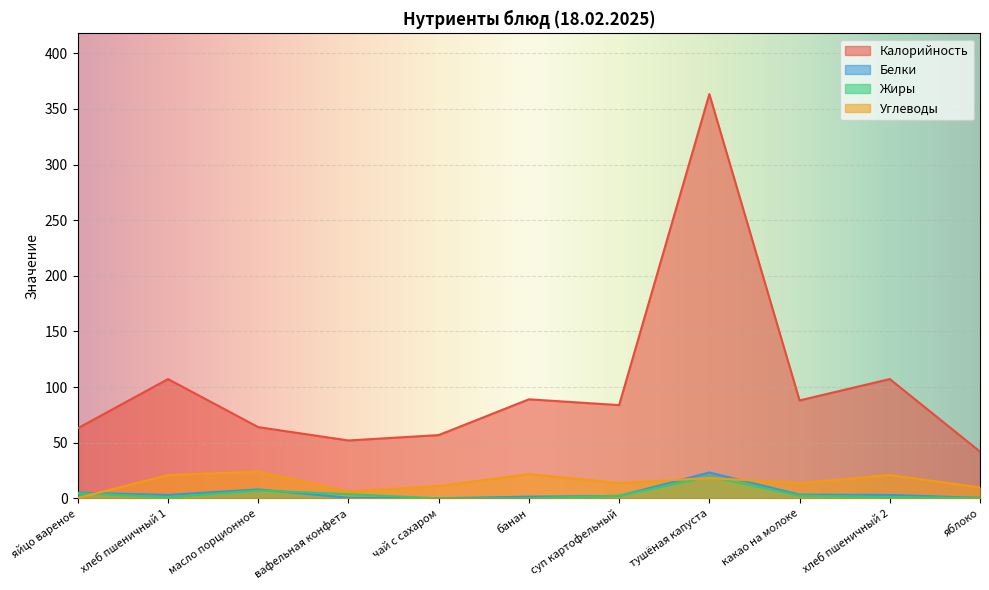

True or false: Калорийность and Жиры intersect in this chart.

False